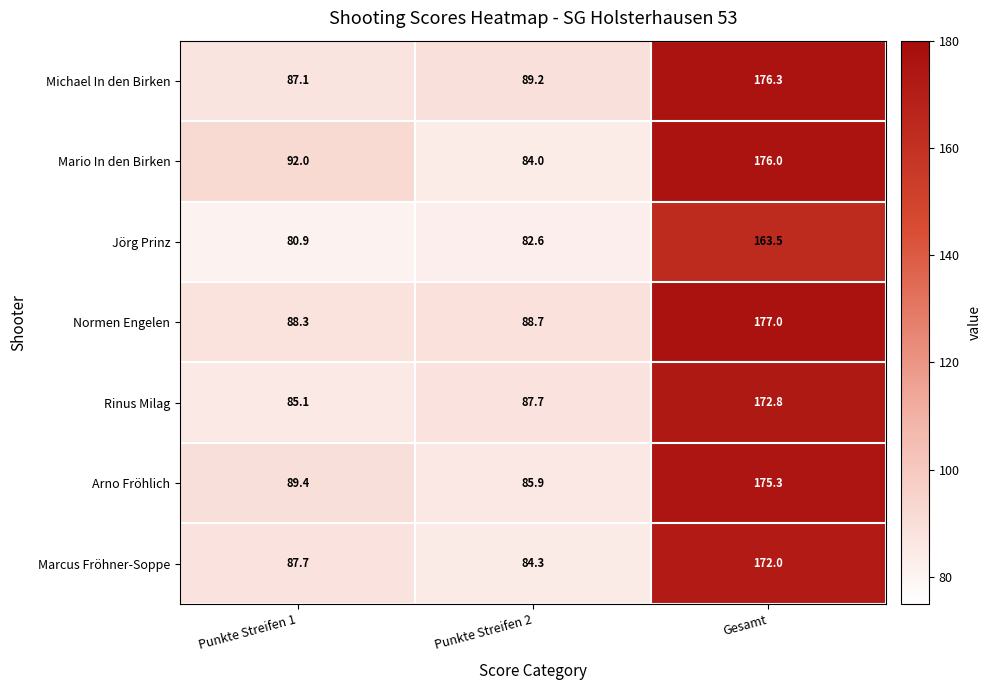

Rank the series by their maximum value, from lowest to highest.

Jörg Prinz, Marcus Fröhner-Soppe, Rinus Milag, Arno Fröhlich, Mario In den Birken, Michael In den Birken, Normen Engelen